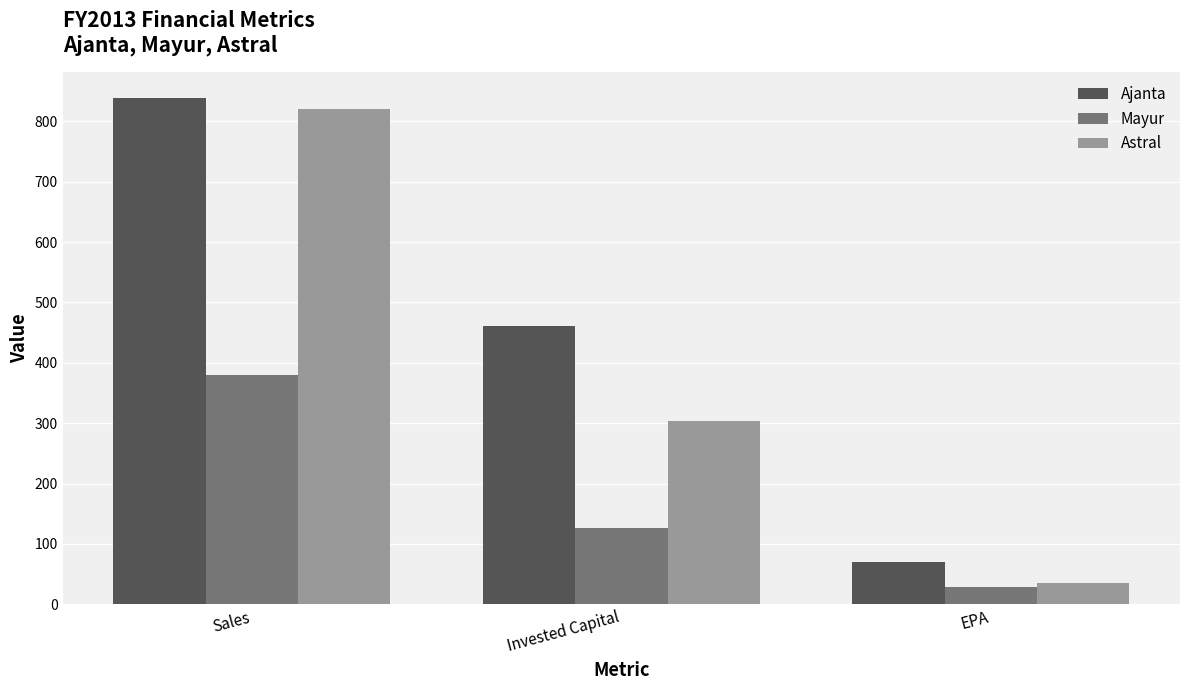

Reading left to right, what are all the values shown in this chart?

Ajanta: 839.2	460.9	70.2
Mayur: 380.5	125.8	28.9
Astral: 821.1	303.0	35.2